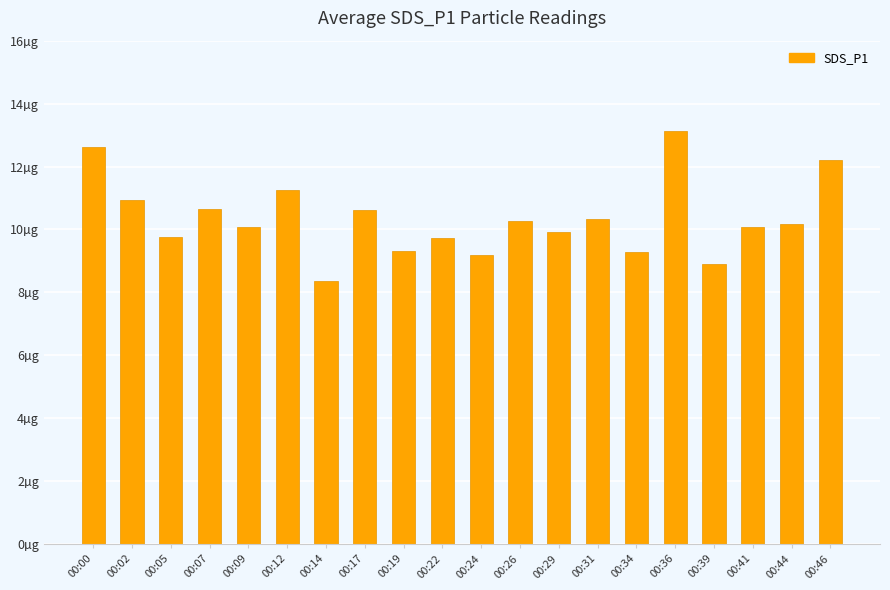

What is the difference between the values at 00:19 and 00:00?

3.3